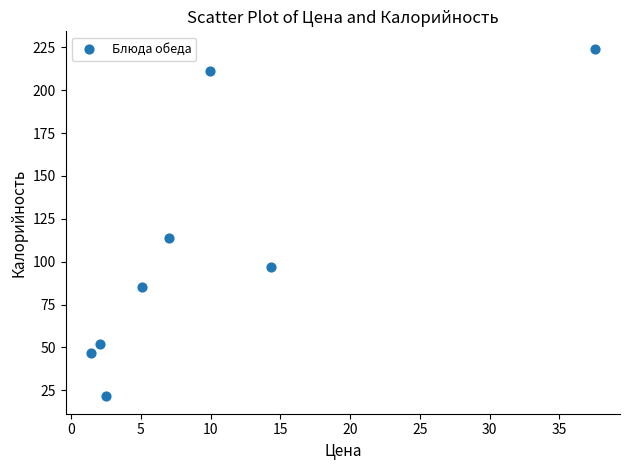

What is the range of X values (max minus min)?

36.1